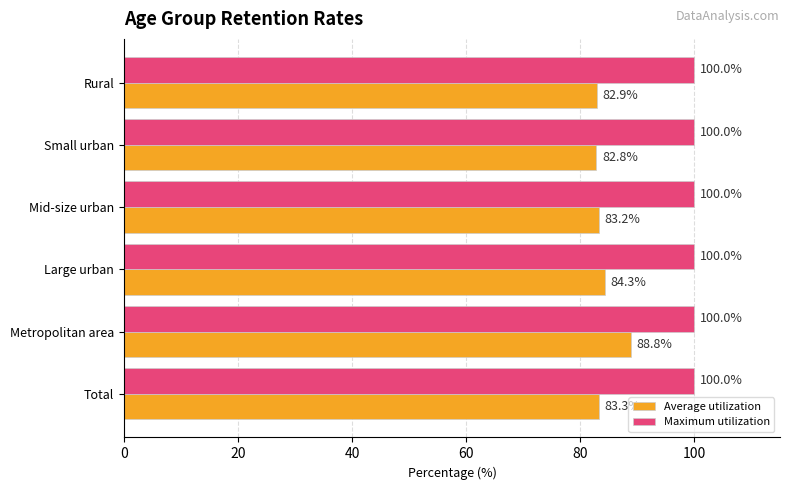

Rank the series by their average value, from lowest to highest.

Average utilization, Maximum utilization